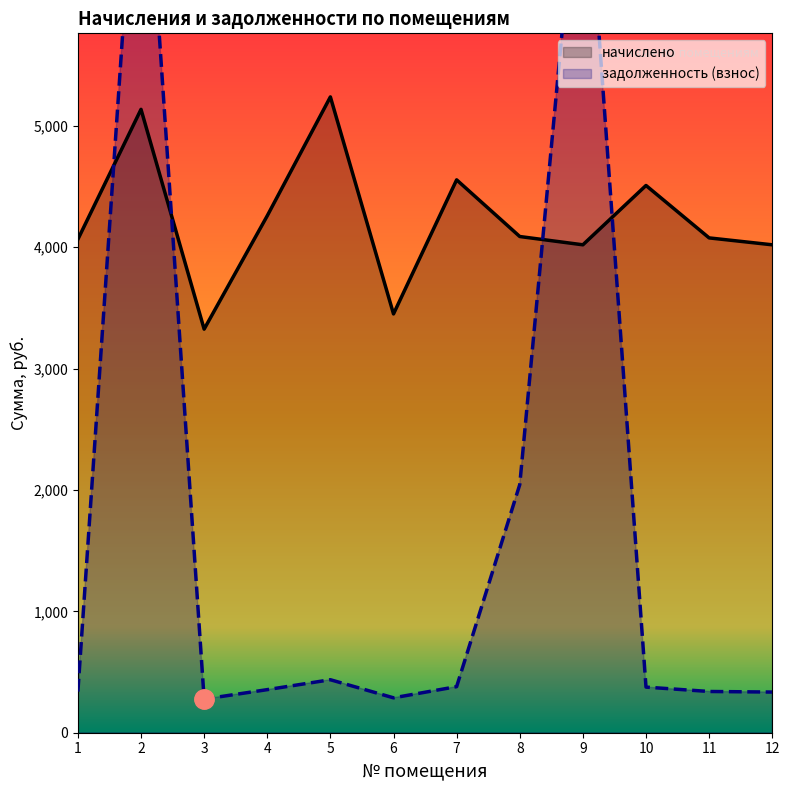

What is the lowest value of the начислено series?

3325.3